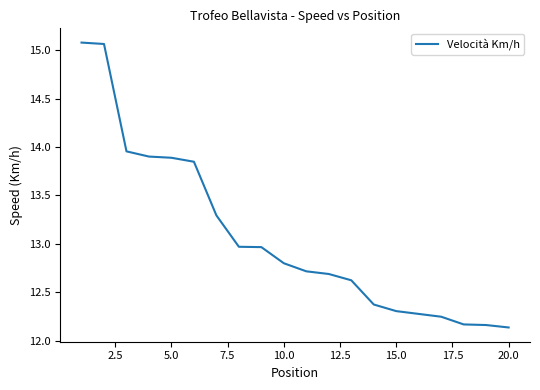

What is the difference between the maximum and minimum values?

2.9